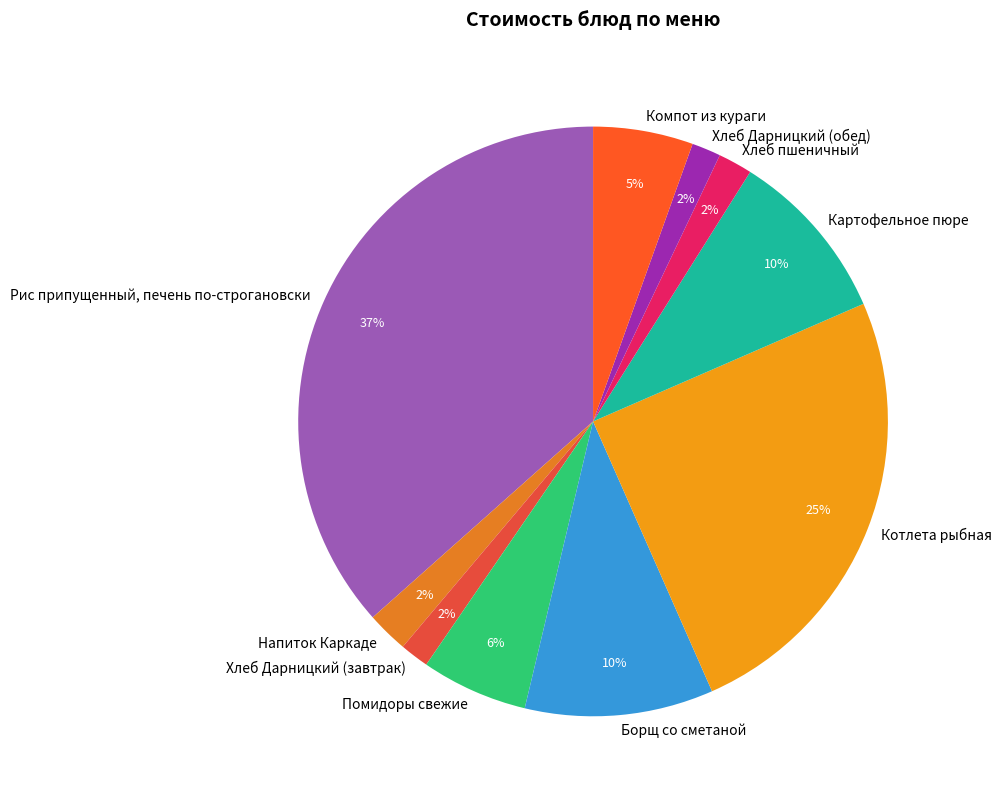

How many slices are in this pie chart?

10